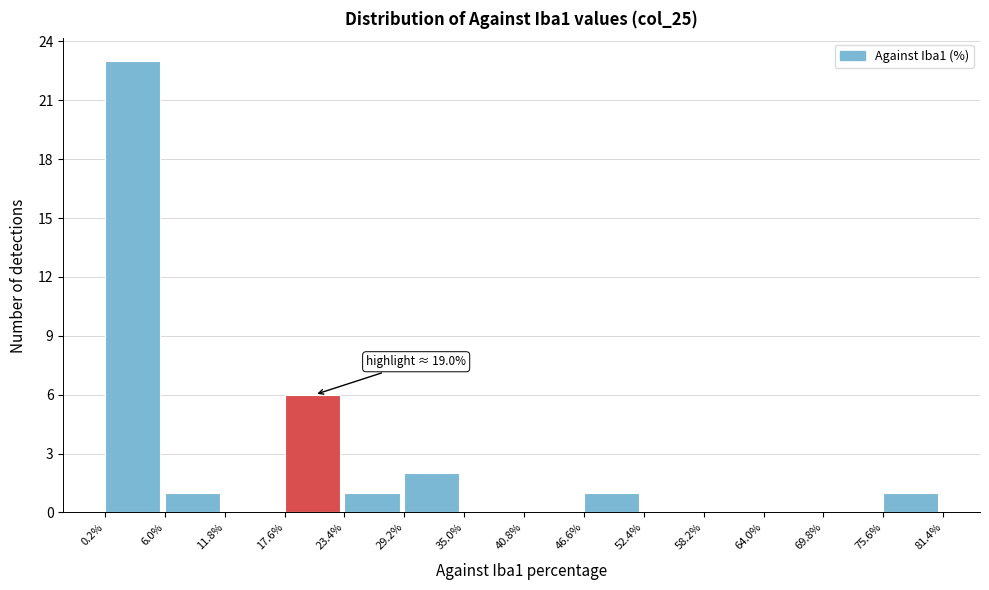

Over which range of the x-axis is the bar tallest?

0.2% to 6.0%